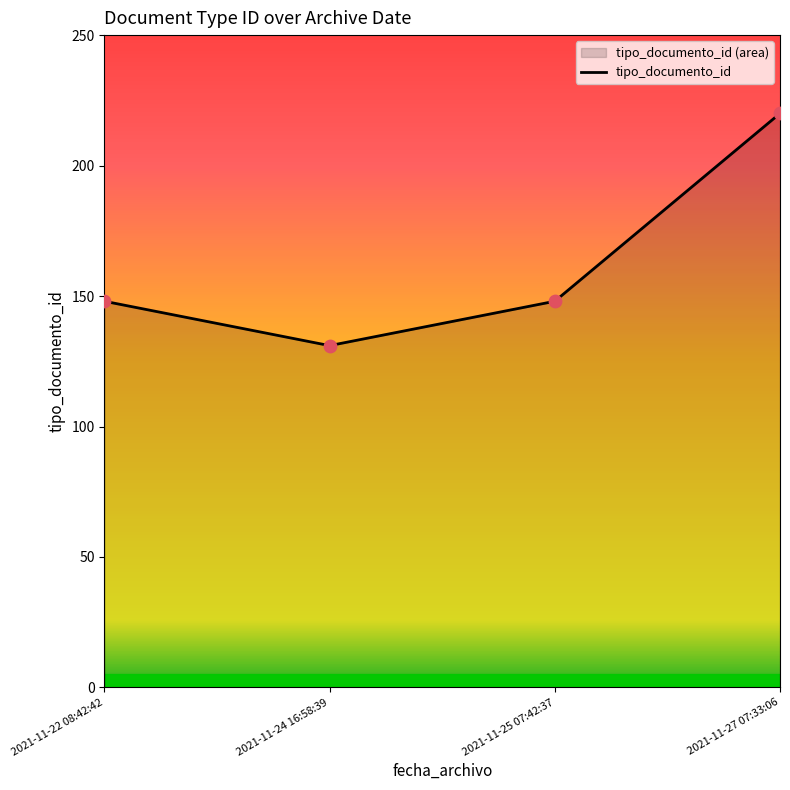

Approximately how many times larger is the value at 2021-11-22 08:42:42 compared to 2021-11-27 07:33:06?

0.7